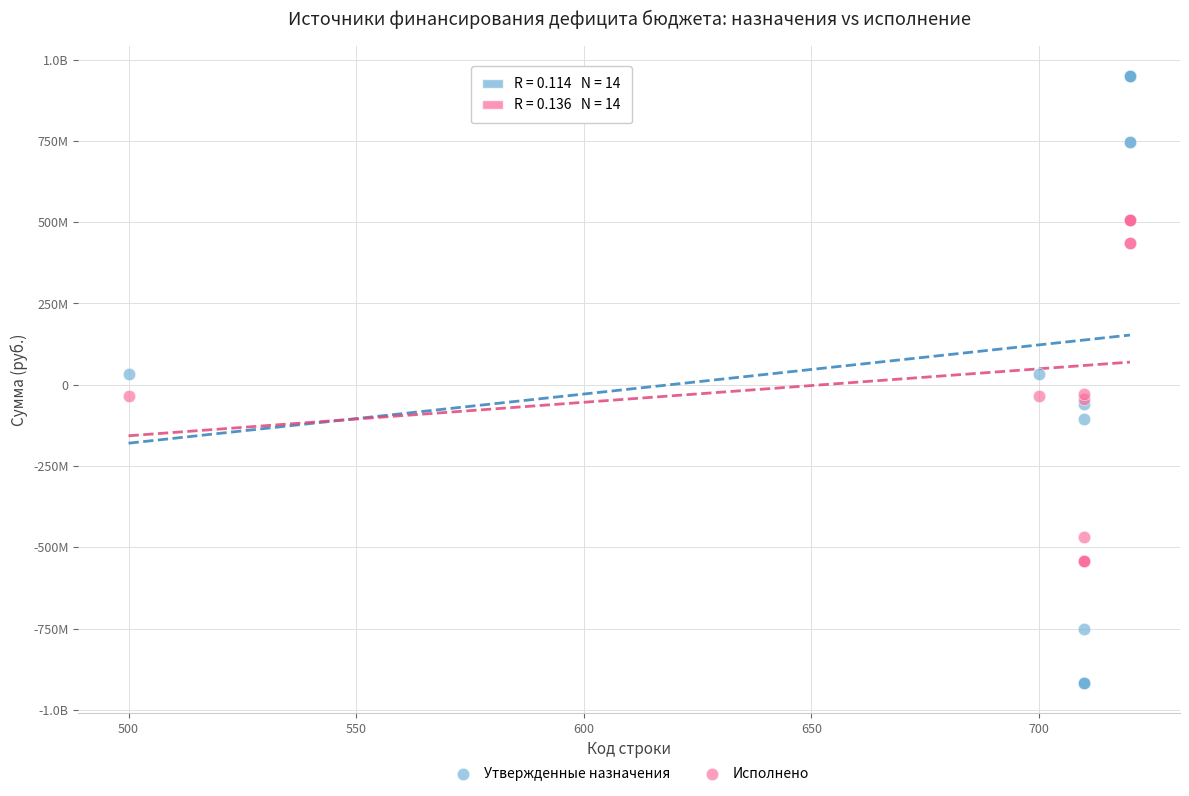

What are all the series names shown in the legend?

Утвержденные назначения, Исполнено